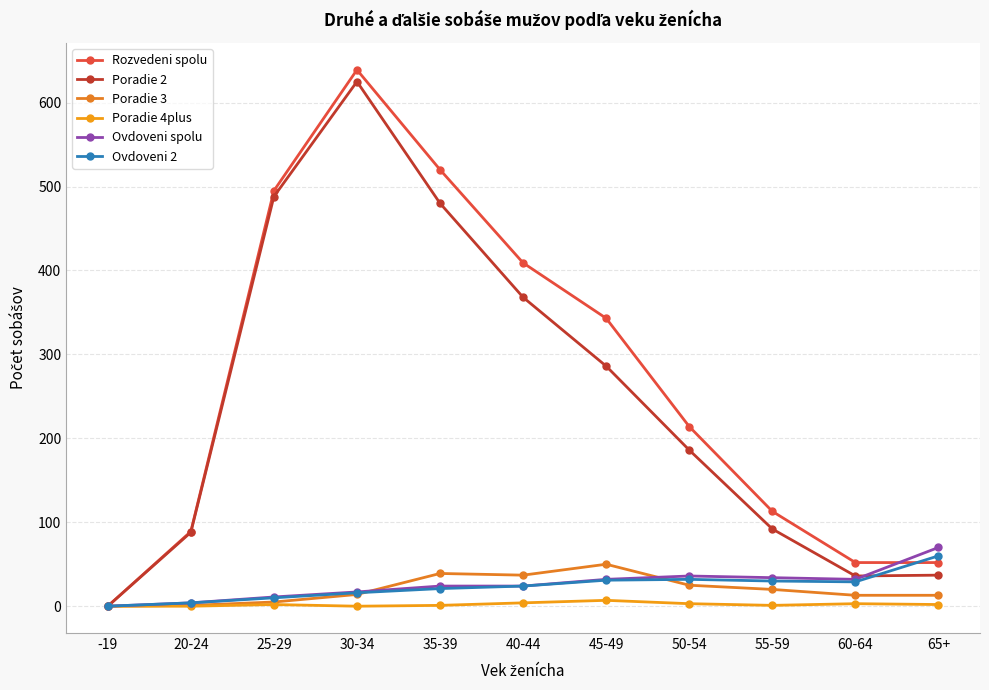

Is it true that Ovdoveni spolu equals 36 at 50-54?

True